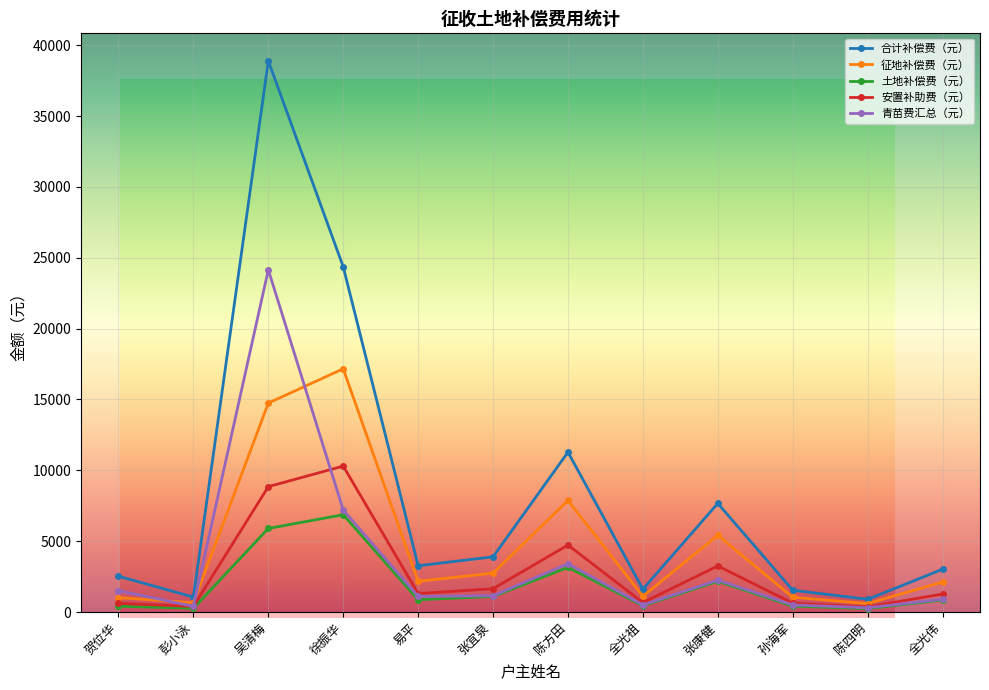

At which category does 青苗费汇总（元） reach its first local valley?

彭小泳